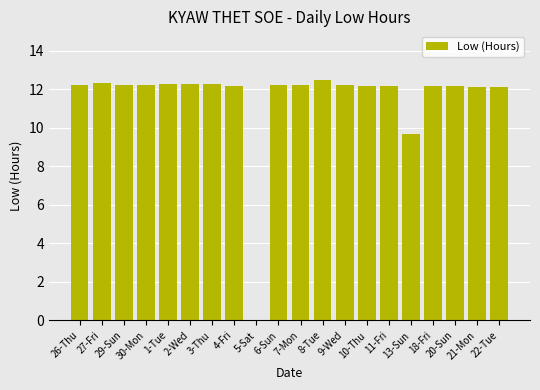

What is the greatest value displayed?

12.5